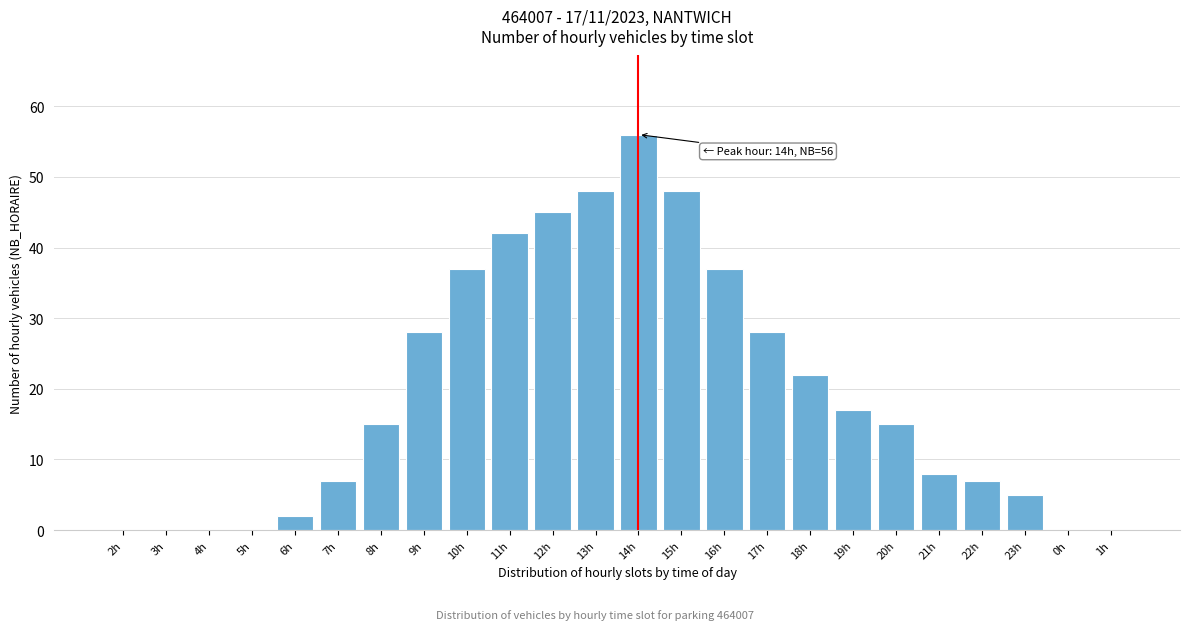

Reading left to right, what are all the values shown in this chart?

2h=0	3h=0	4h=0	5h=0	6h=2	7h=7	8h=15	9h=28	10h=37	11h=42	12h=45	13h=48	14h=56	15h=48	16h=37	17h=28	18h=22	19h=17	20h=15	21h=8	22h=7	23h=5	0h=0	1h=0